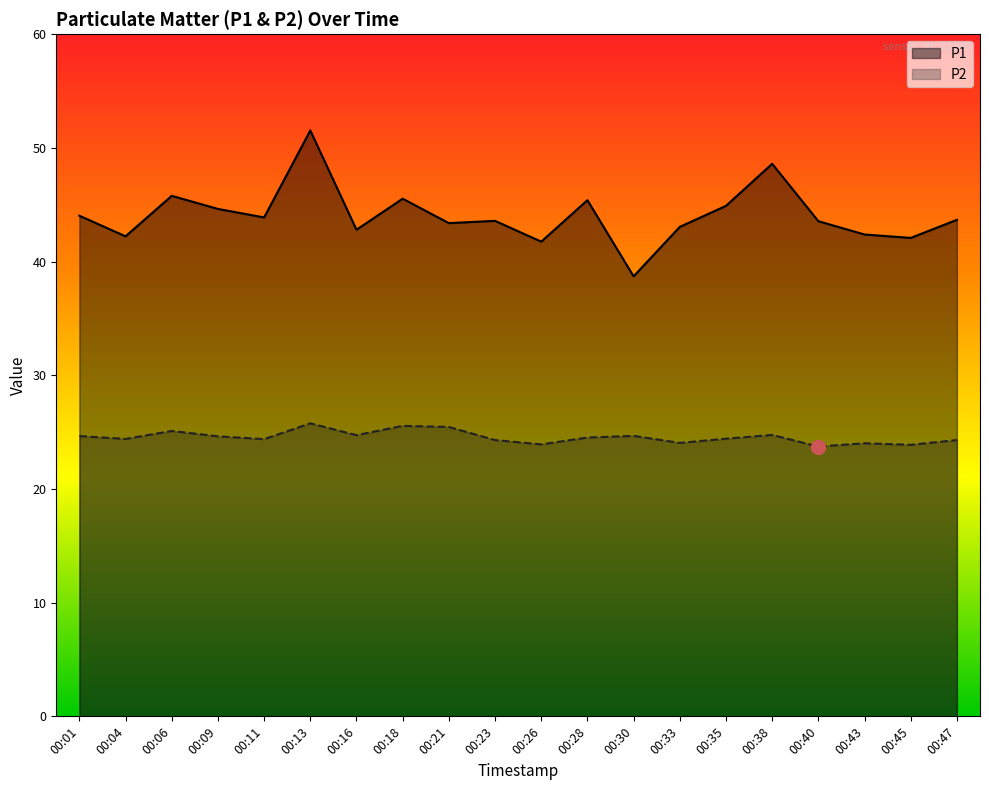

At which category does P1 reach its first local peak?

00:06